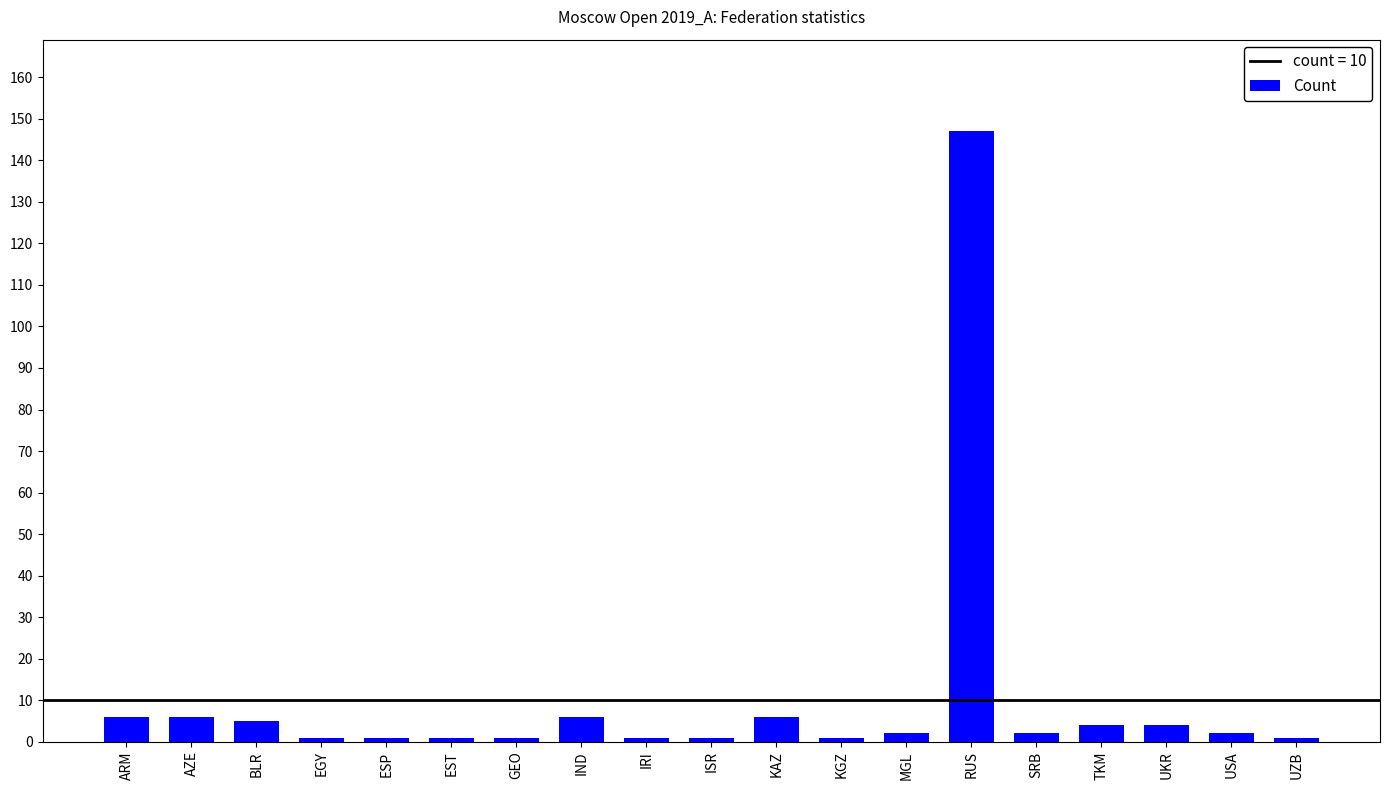

What is the label of the 11th bar from the left?

KAZ